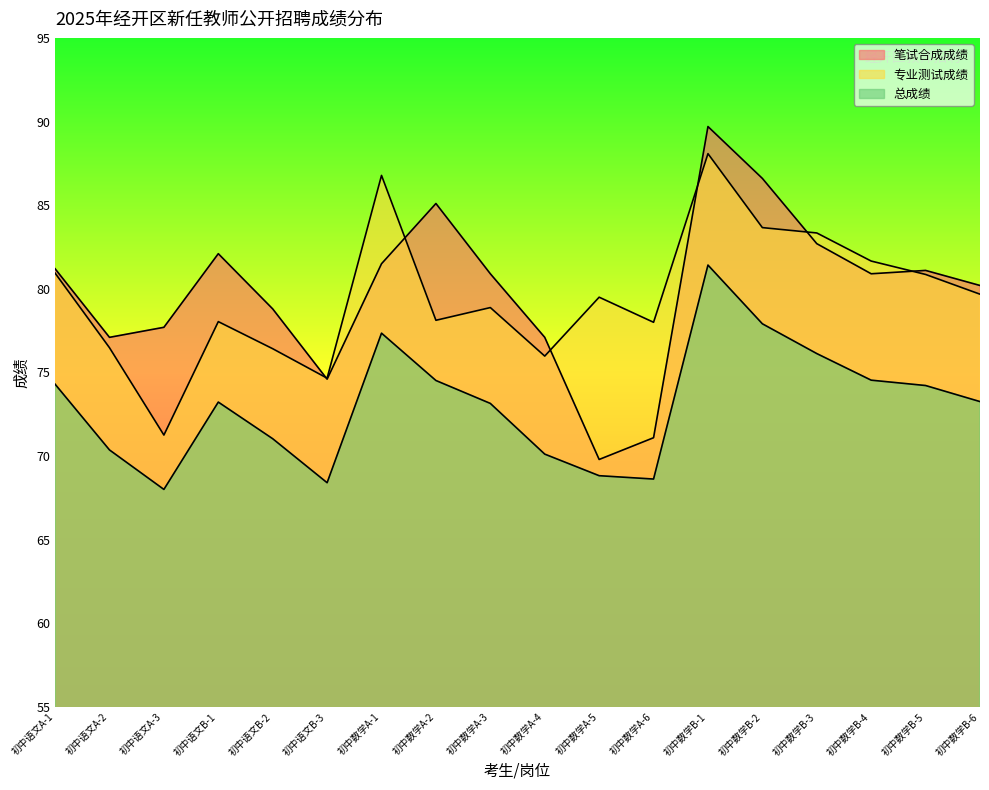

In 专业测试成绩, how many points are lower than both neighbors (excluding endpoints)?

5